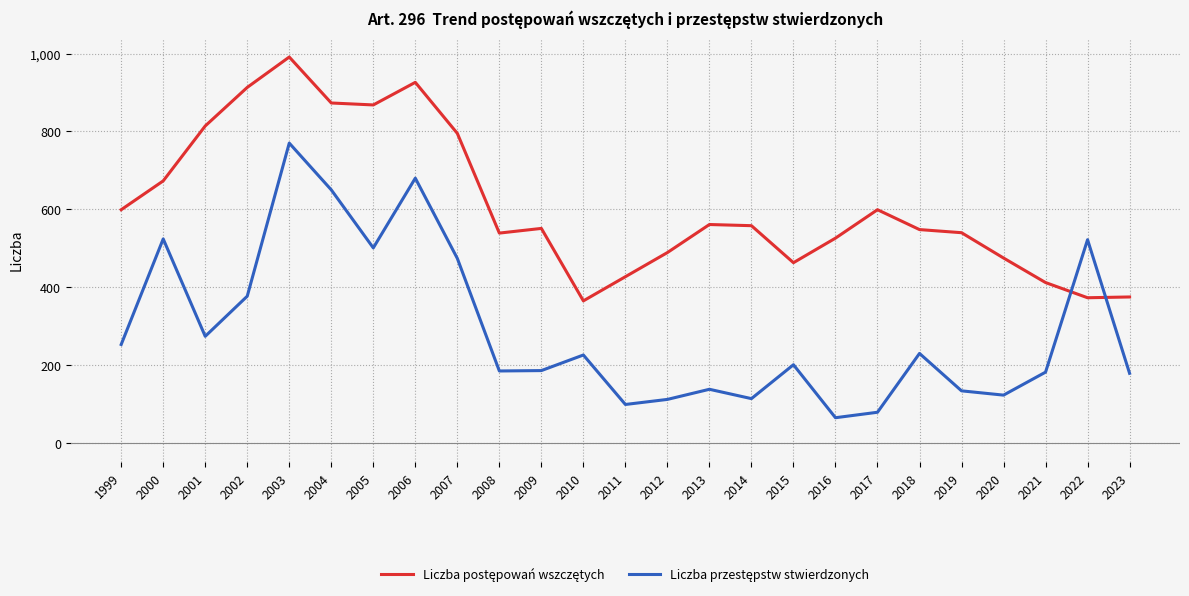

Which label corresponds to the largest value in the chart?

2003